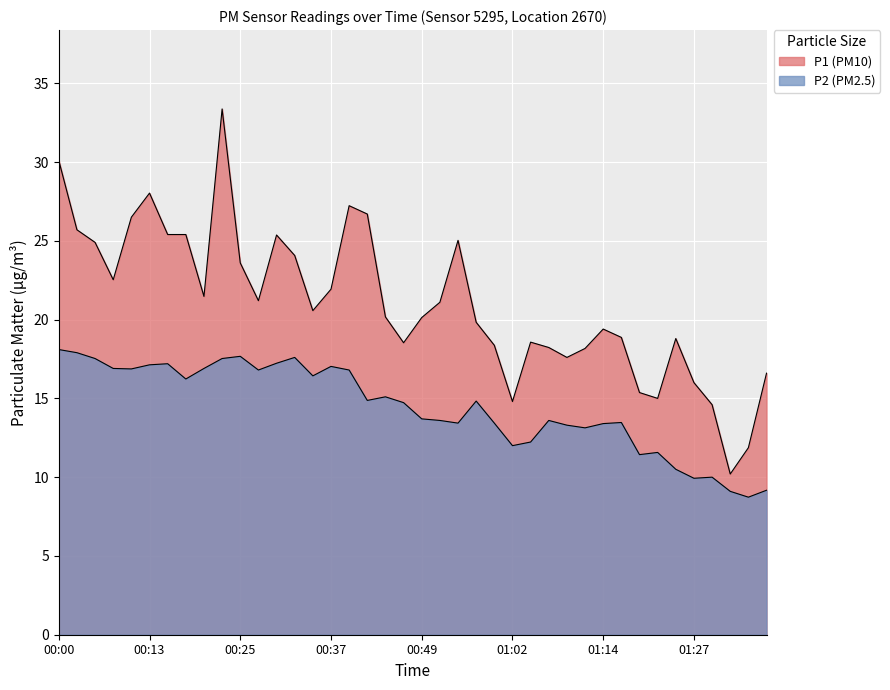

The value of P1 at 00:30 is 10.4. True or false?

False